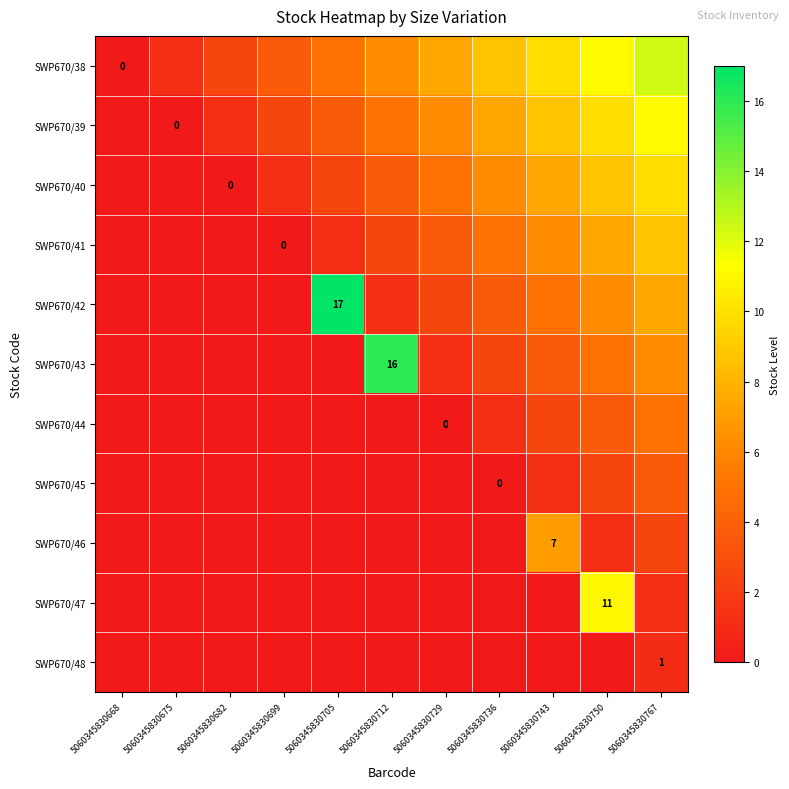

What is the total value across all series at 5060345830682?

3.7